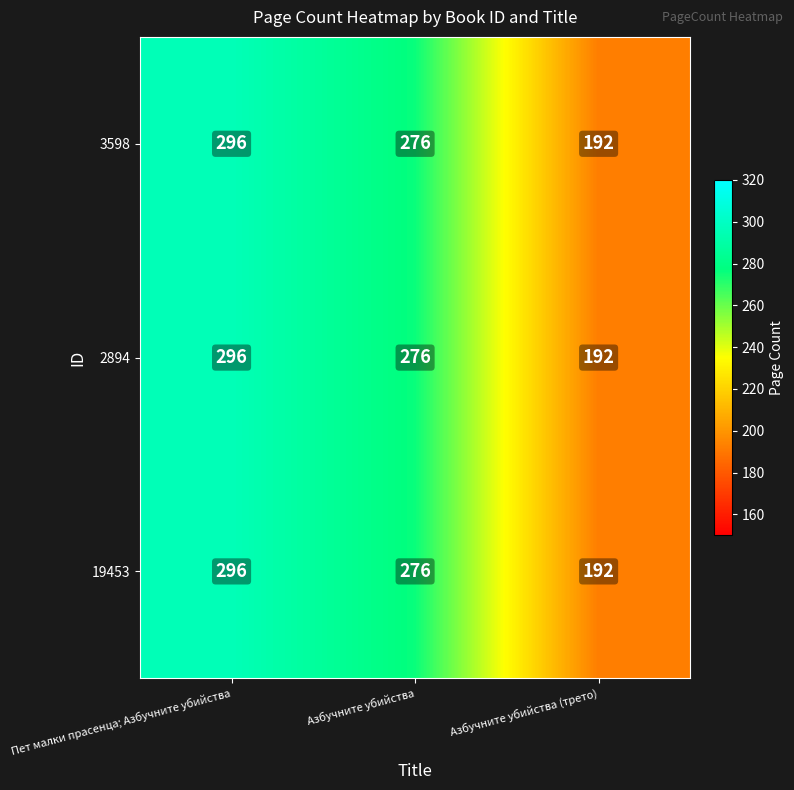

Is it true that 19453 equals 296 at Пет малки прасенца; Азбучните убийства?

True